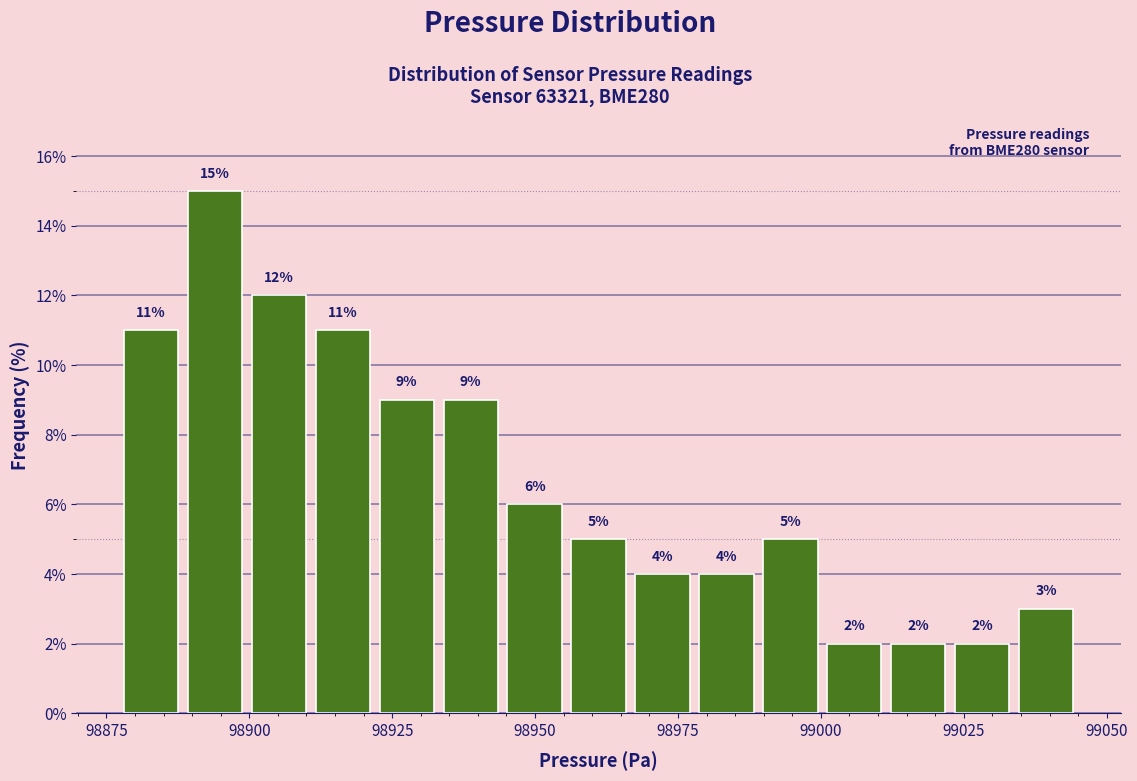

Around what value on the x-axis is the tallest bar? Give the approximate position of its centre, as read against the axis.

98895